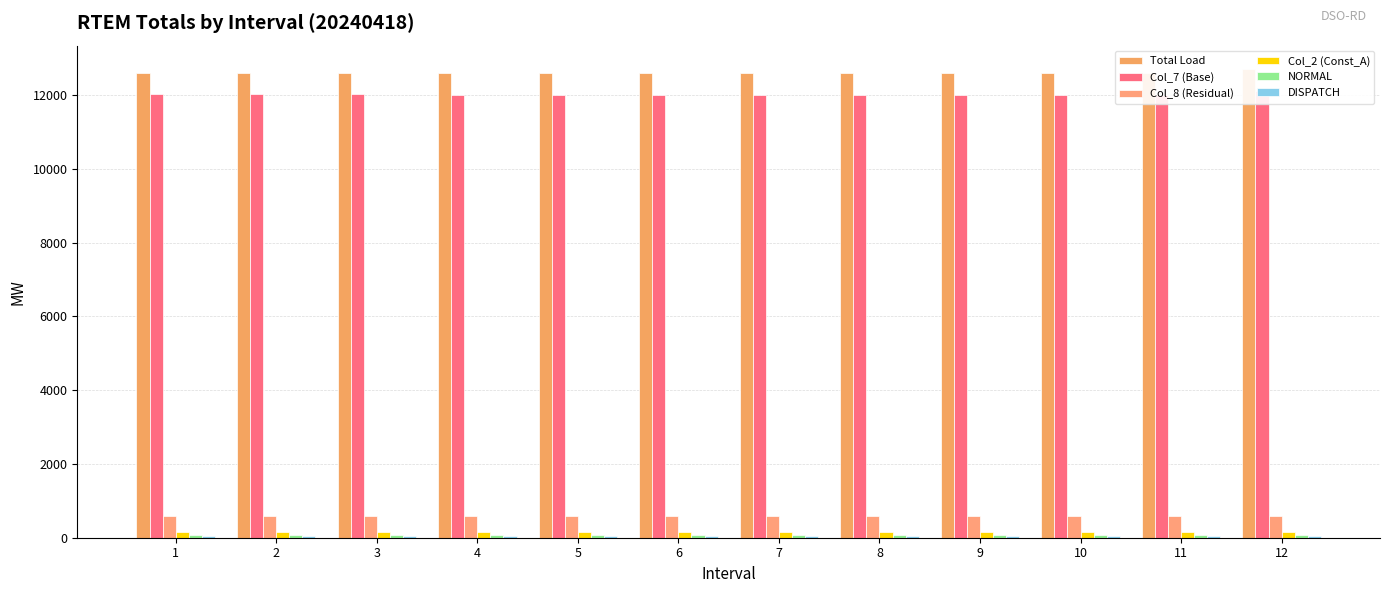

What is the sum of the Total Load values at 10 and 8?

25196.2